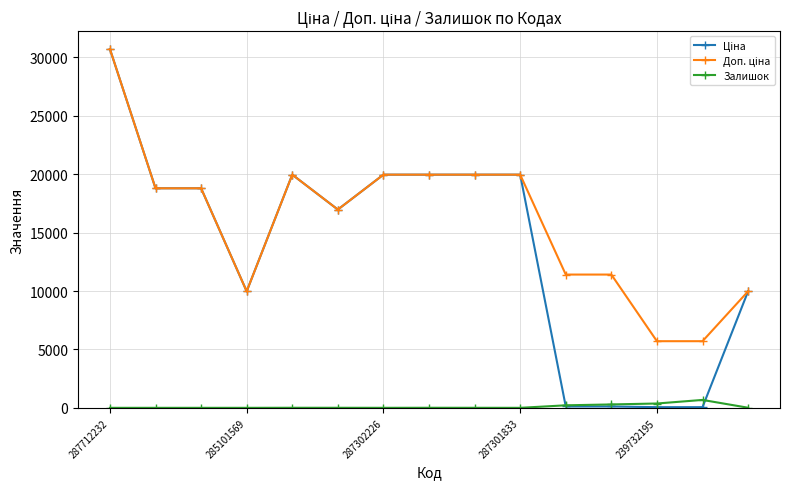

At how many categories does at least one series exceed 1692?

15